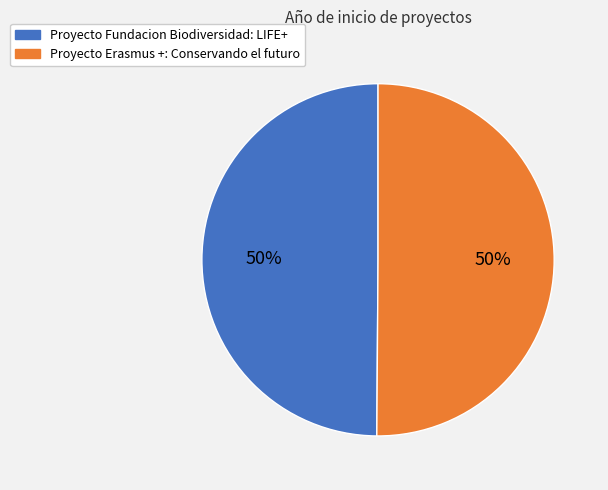

To the nearest percent, what is the combined percentage of Proyecto Erasmus +: Conservando el futuro and Proyecto Fundacion Biodiversidad: LIFE+?

100%